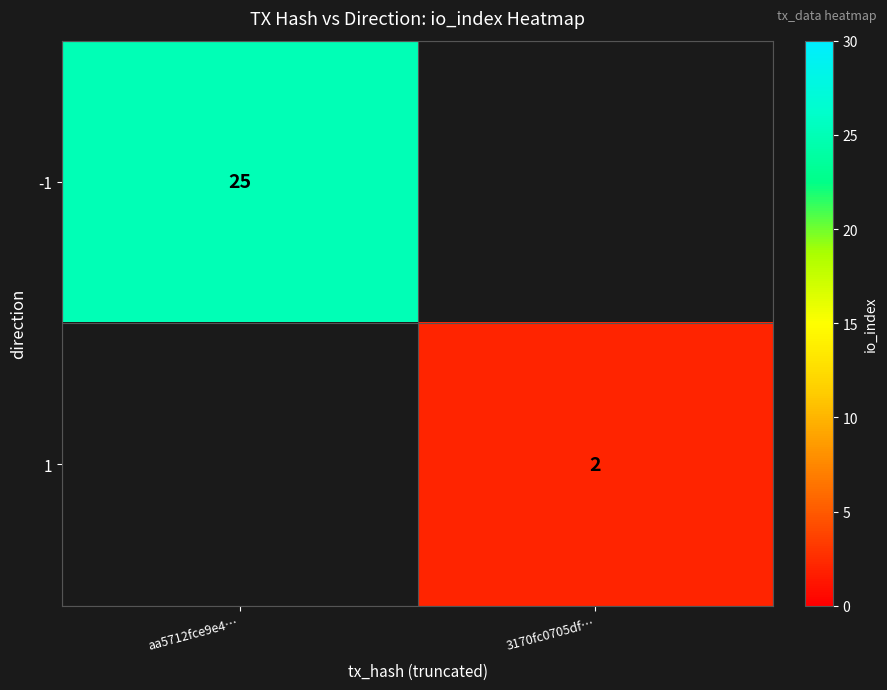

What is the maximum value shown in the chart?

25.0